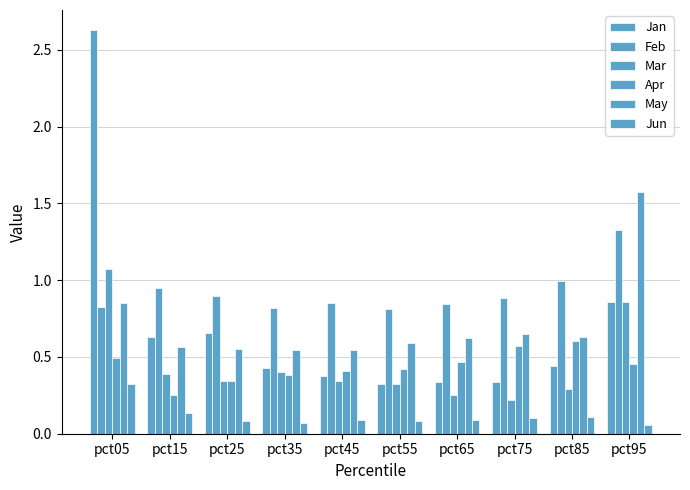

At how many categories does at least one series exceed 0?

10